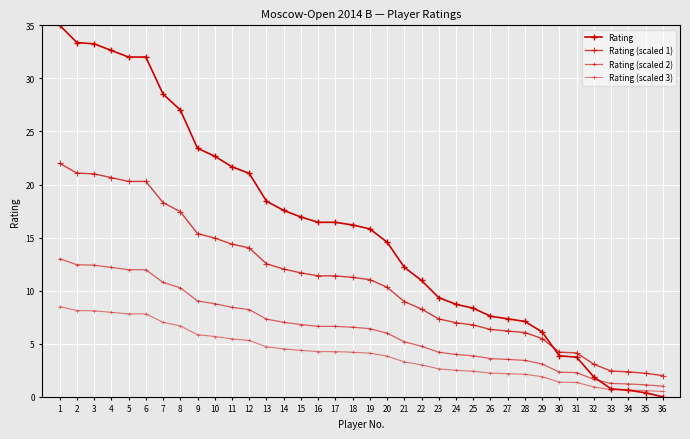

Reading left to right, what are all the values shown in this chart?

Rating: 1=35.0	2=33.4	3=33.3	4=32.6	5=32.0	6=32.0	7=28.5	8=27.0	9=23.4	10=22.7	11=21.7	12=21.0	13=18.4	14=17.6	15=16.9	16=16.4	17=16.4	18=16.2	19=15.8	20=14.6	21=12.2	22=11.0	23=9.3	24=8.7	25=8.3	26=7.6	27=7.3	28=7.1	29=6.1	30=3.9	31=3.7	32=1.9	33=0.7	34=0.6	35=0.4	36=0.0
Rating (scaled 1): 1=22.0	2=21.1	3=21.0	4=20.6	5=20.3	6=20.3	7=18.3	8=17.4	9=15.4	10=15.0	11=14.4	12=14.0	13=12.5	14=12.0	15=11.7	16=11.4	17=11.4	18=11.3	19=11.0	20=10.3	21=9.0	22=8.3	23=7.3	24=7.0	25=6.8	26=6.3	27=6.2	28=6.1	29=5.5	30=4.2	31=4.1	32=3.1	33=2.4	34=2.4	35=2.2	36=2.0
Rating (scaled 2): 1=13.0	2=12.4	3=12.4	4=12.2	5=12.0	6=12.0	7=10.8	8=10.3	9=9.0	10=8.8	11=8.4	12=8.2	13=7.3	14=7.0	15=6.8	16=6.6	17=6.6	18=6.6	19=6.4	20=6.0	21=5.2	22=4.8	23=4.2	24=4.0	25=3.9	26=3.6	27=3.5	28=3.4	29=3.1	30=2.3	31=2.3	32=1.6	33=1.3	34=1.2	35=1.1	36=1.0
Rating (scaled 3): 1=8.5	2=8.1	3=8.1	4=8.0	5=7.8	6=7.8	7=7.0	8=6.7	9=5.9	10=5.7	11=5.5	12=5.3	13=4.7	14=4.5	15=4.4	16=4.3	17=4.3	18=4.2	19=4.1	20=3.8	21=3.3	22=3.0	23=2.6	24=2.5	25=2.4	26=2.2	27=2.2	28=2.1	29=1.9	30=1.4	31=1.4	32=0.9	33=0.7	34=0.6	35=0.6	36=0.5